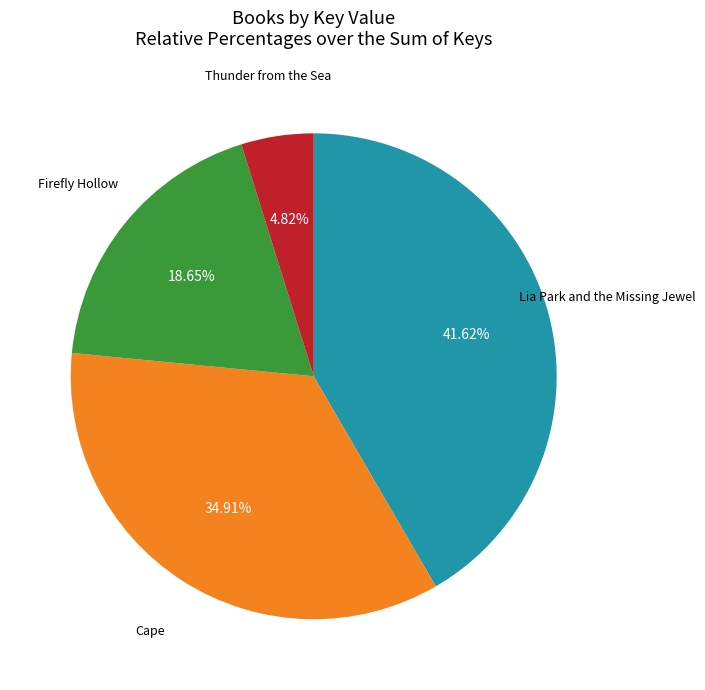

True or false: Cape accounts for 35% of the total.

True